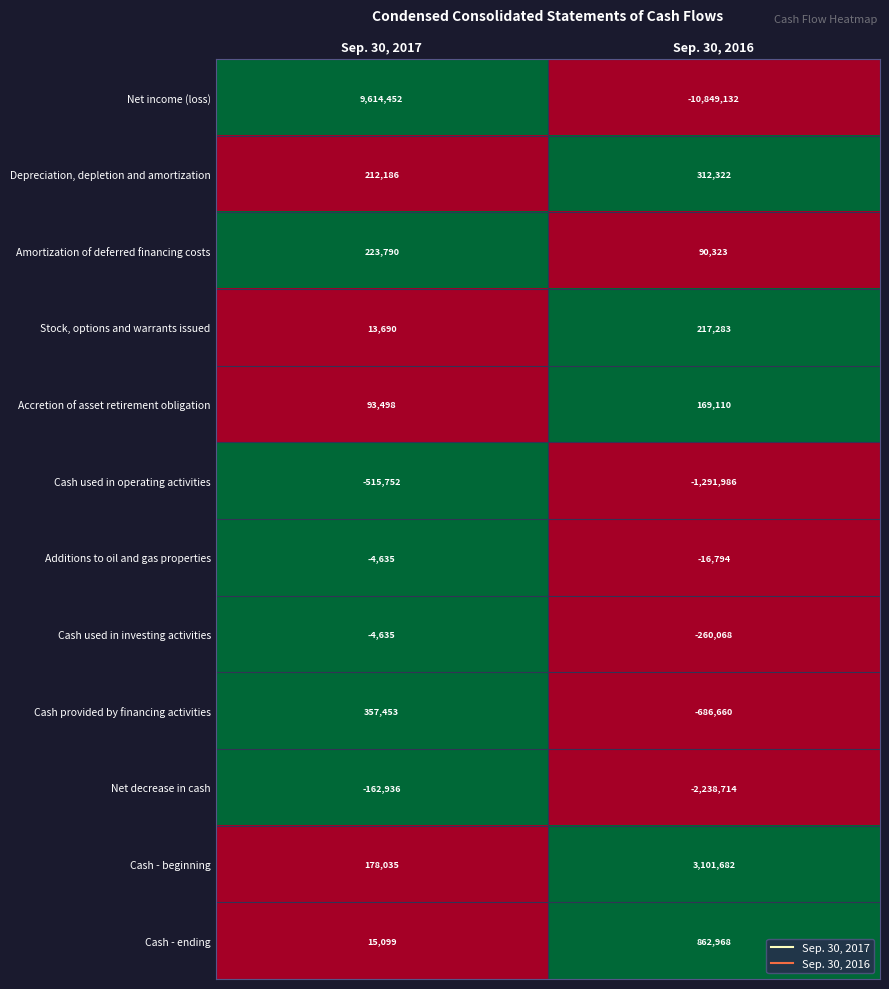

At which category does the chart reach its minimum across all series?

Sep. 30, 2016